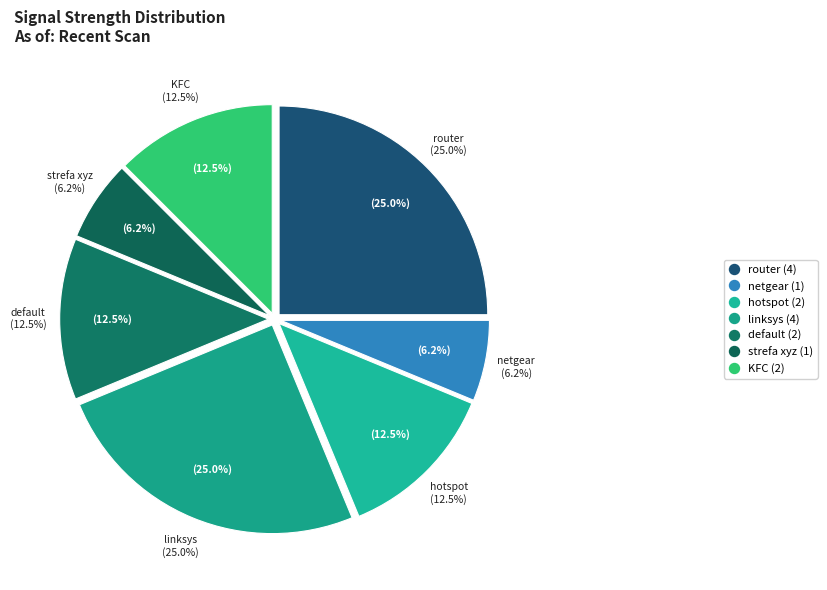

Which has a higher value, KFC or router?

router